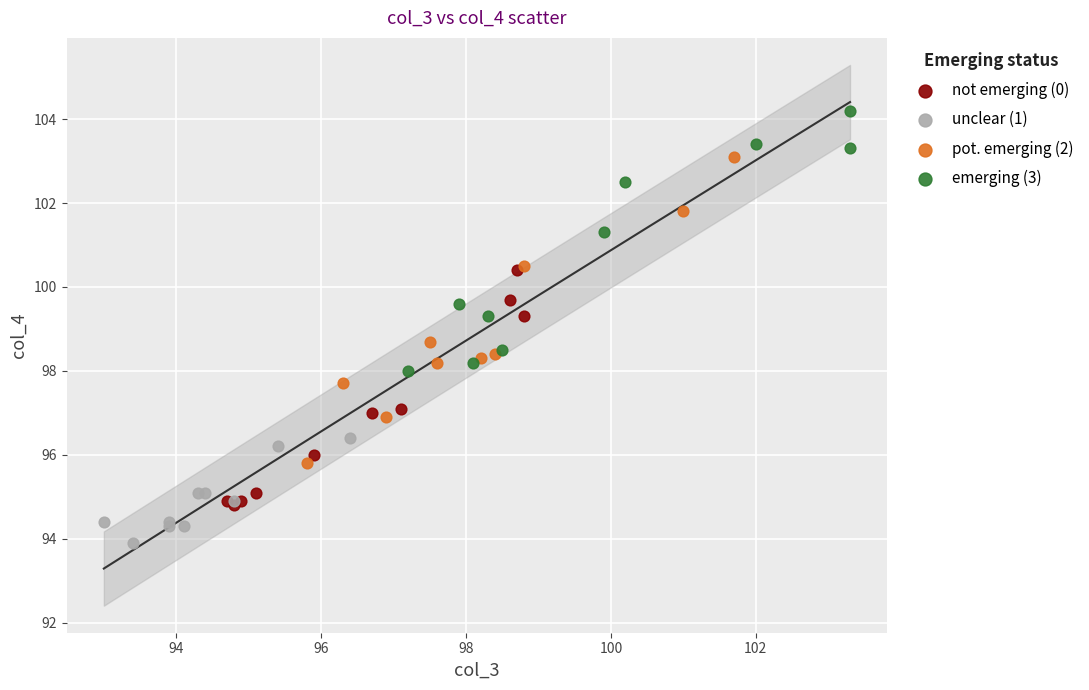

Which series has the widest spread of Y values?

pot. emerging (2)